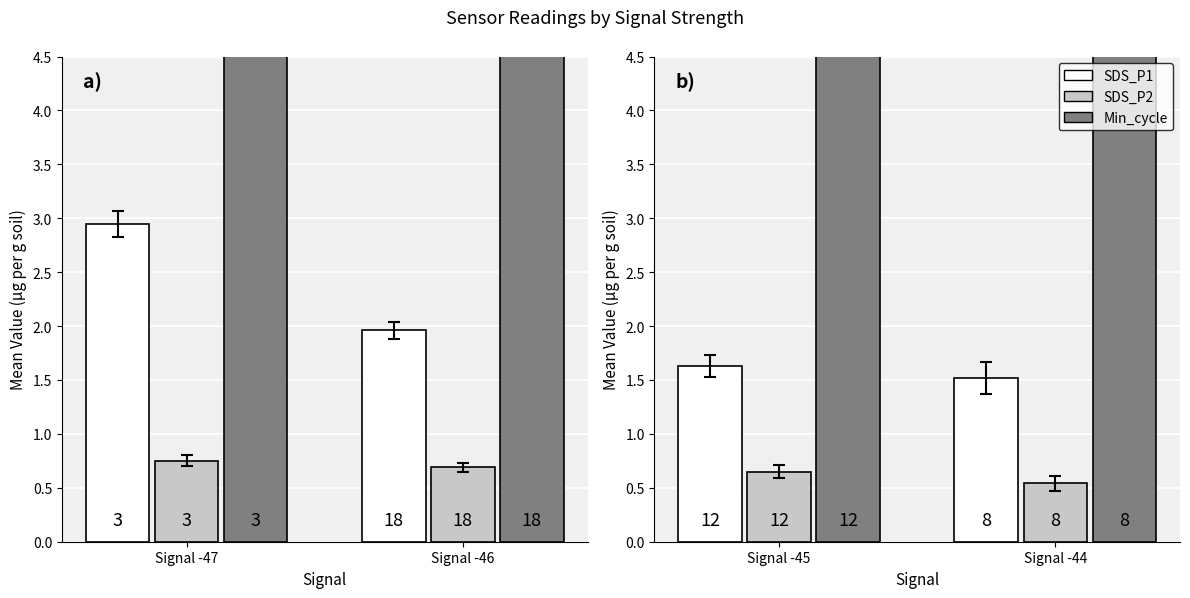

What is the difference between the highest and lowest values at Signal -45?

28.4